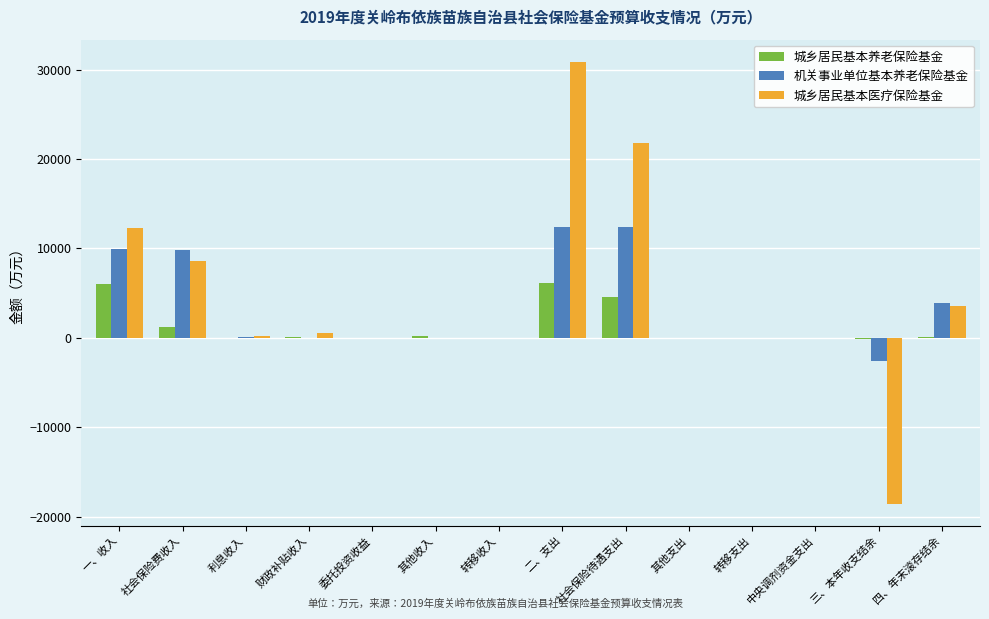

The value of 城乡居民基本养老保险基金 at 转移收入 is 2411. True or false?

False